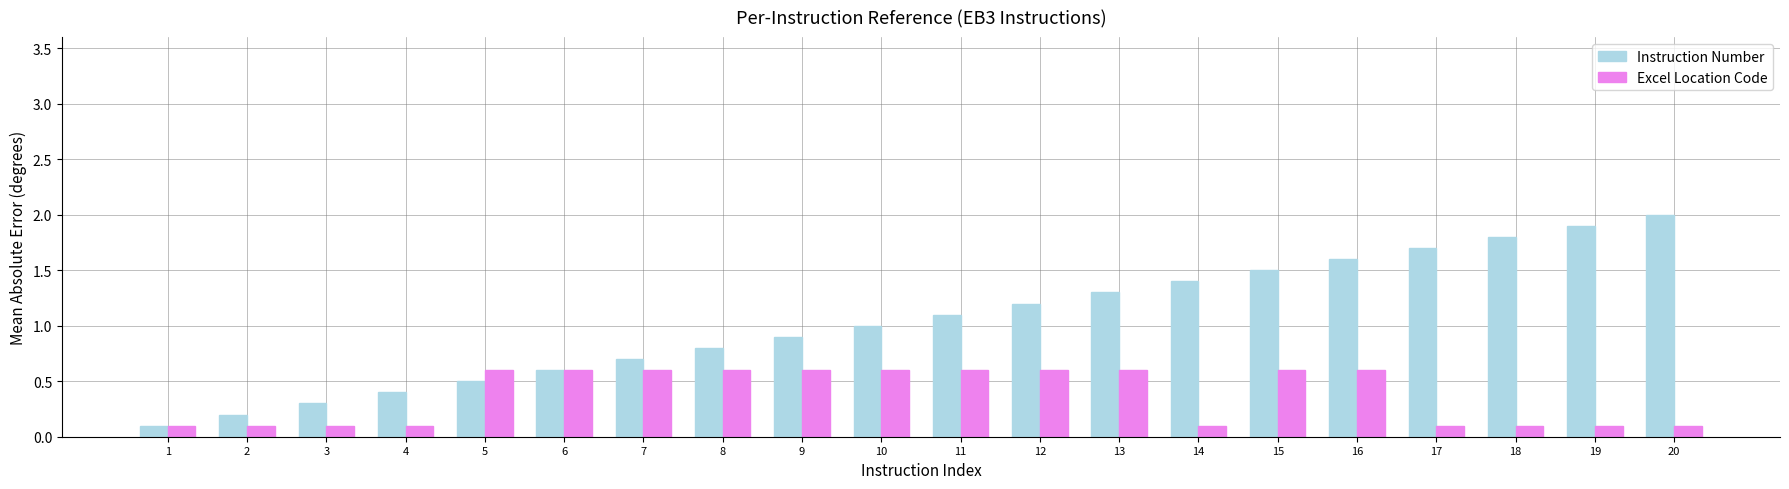

What is the smallest value displayed?

0.1